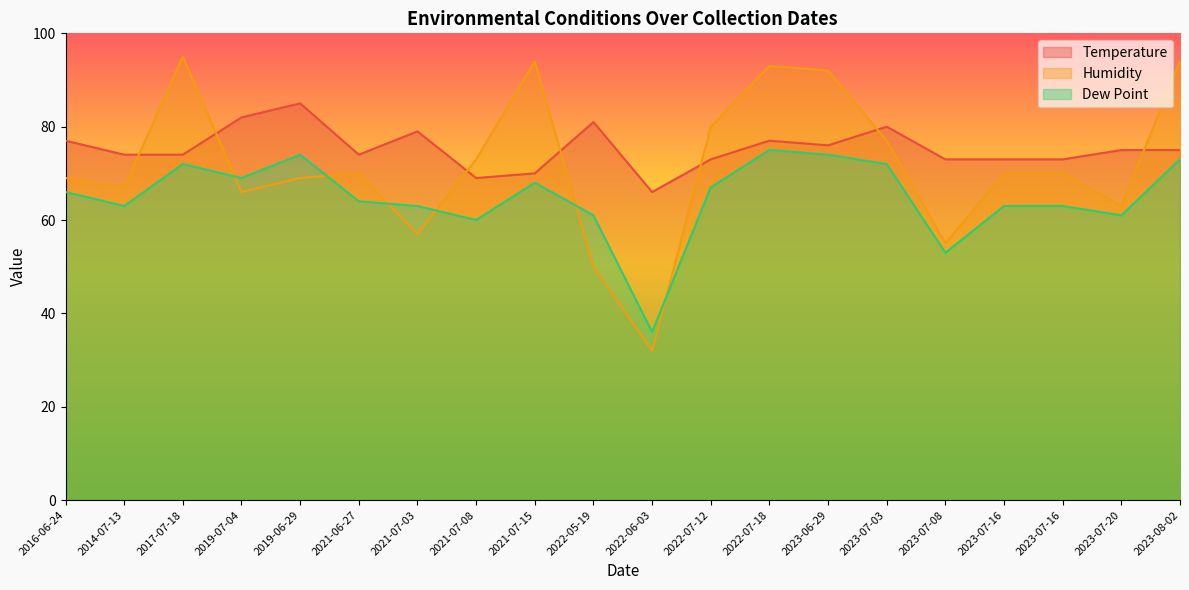

What is the difference between the Humidity values at 2022-06-03 and 2023-07-16?

38